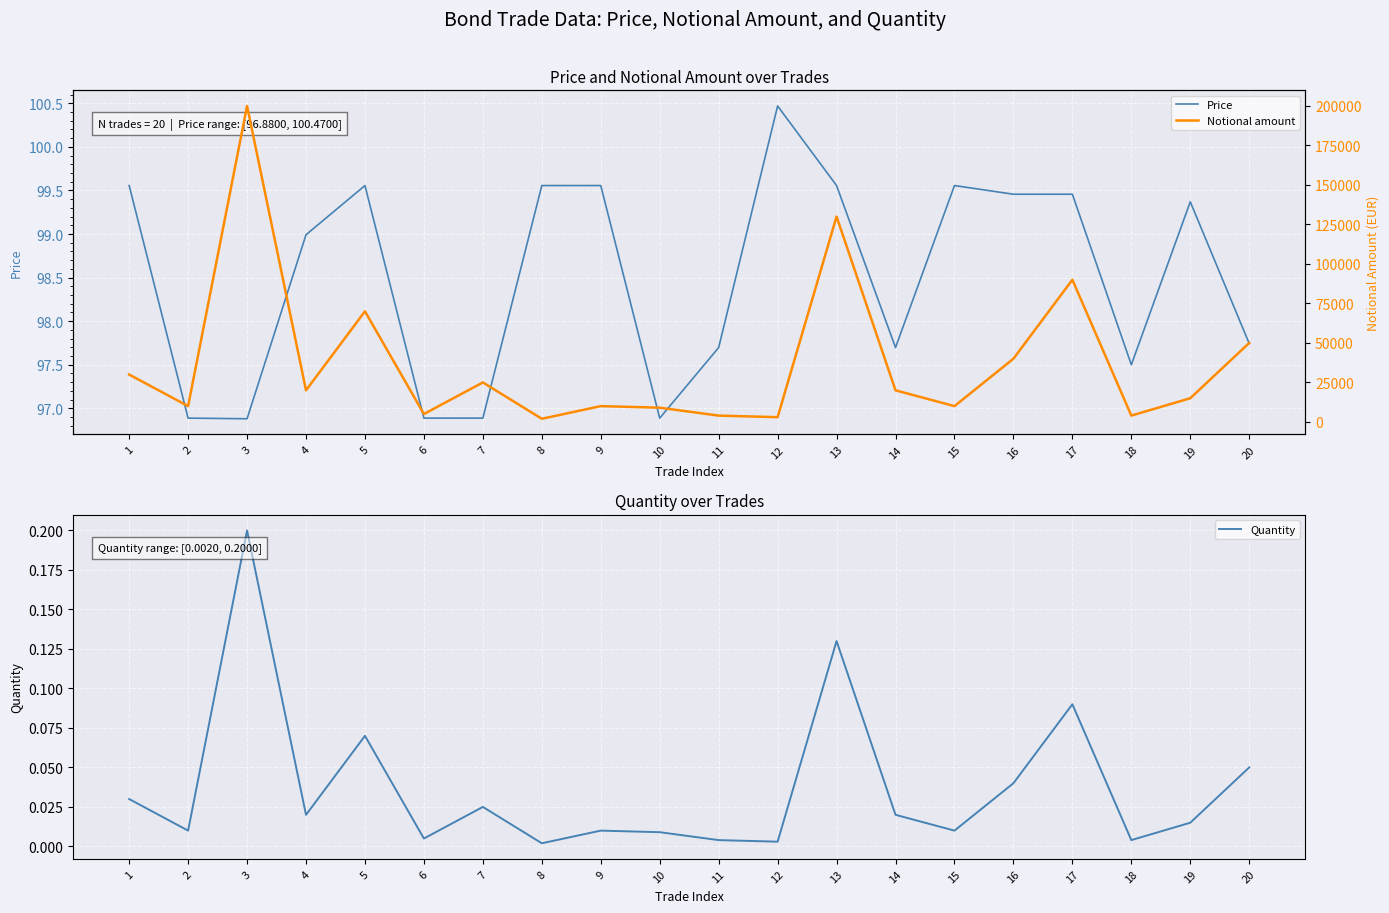

Read the Notional amount value at 20.

50000.0